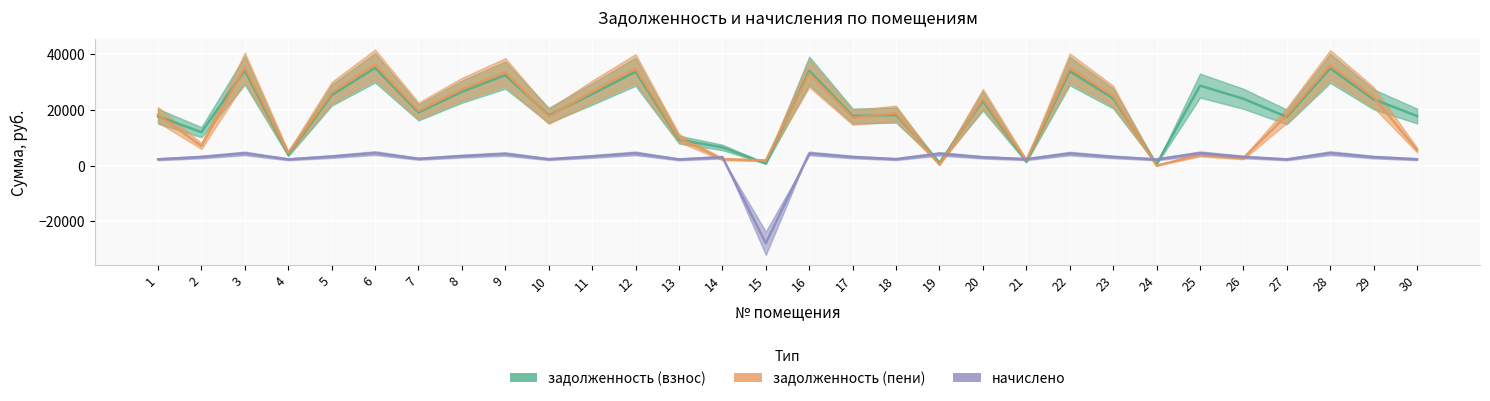

Rank the series at 27 from lowest to highest value.

начислено, задолженность (взнос), задолженность (пени)